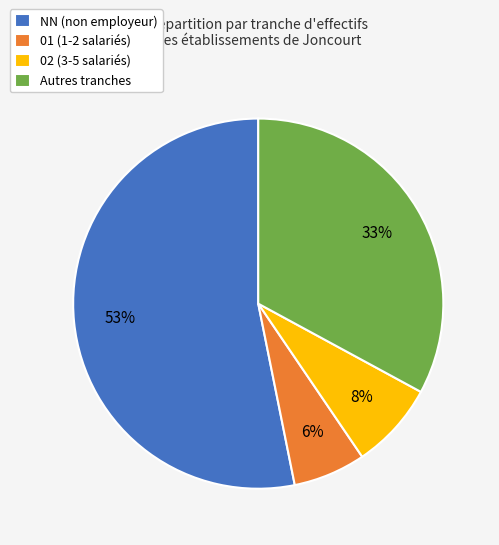

Count the number of slices in the pie.

4